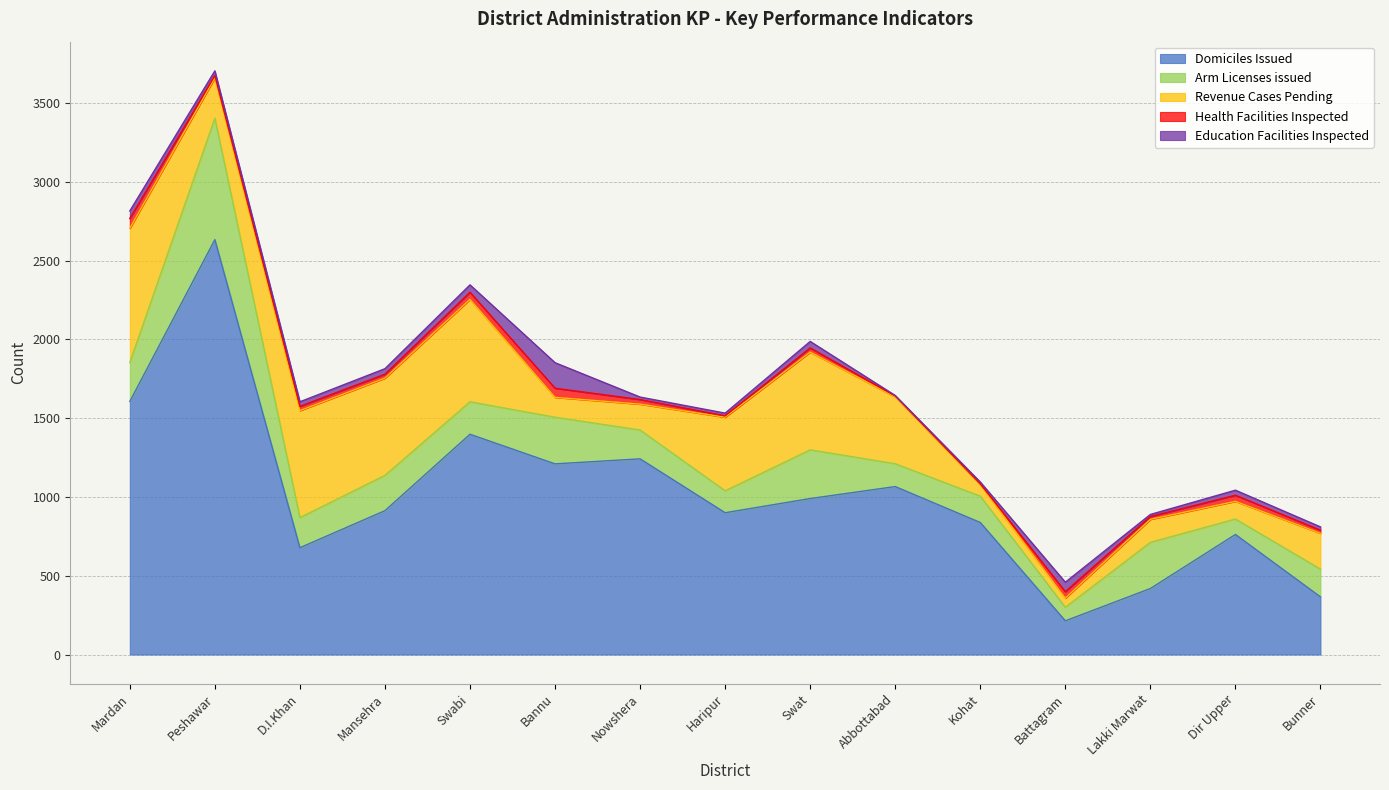

Which series changed the most between Swat and Lakki Marwat?

Domiciles Issued